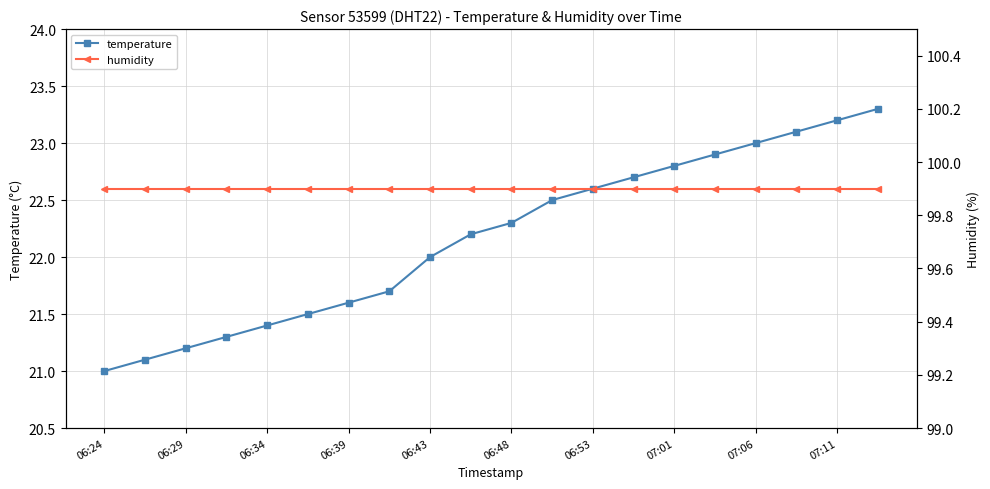

True or false: temperature and humidity cross at least once.

False